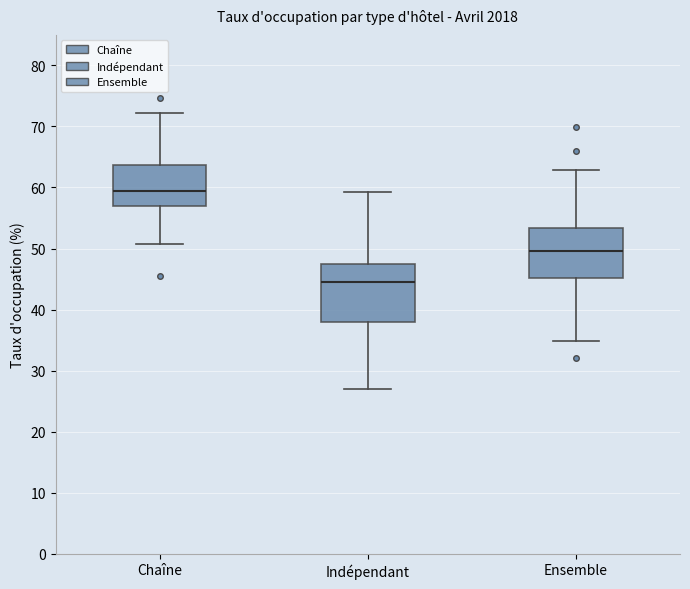

Which box is the tallest, from its lower edge to its upper edge?

Indépendant